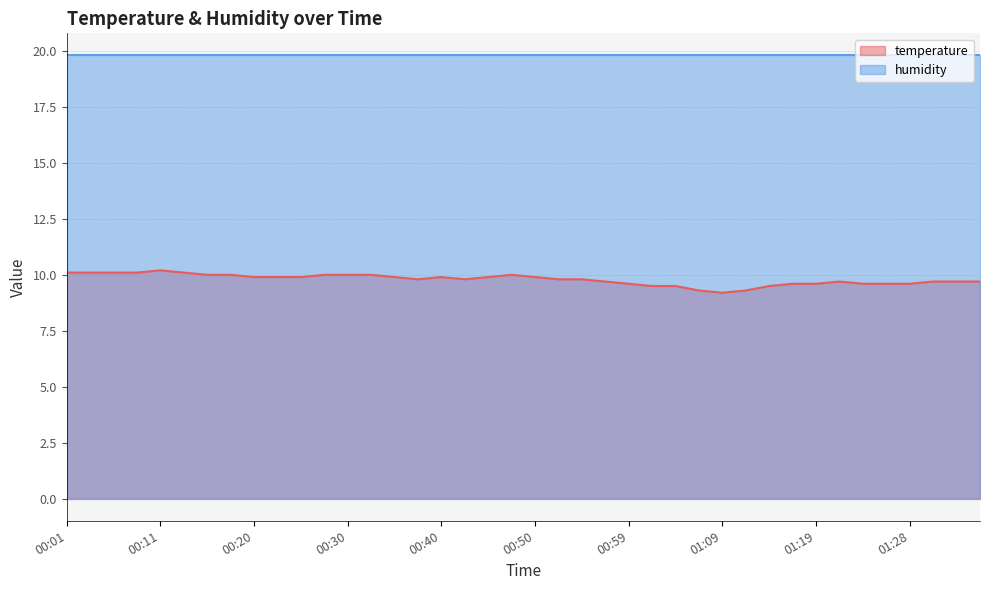

What is the value of the 32nd point from the left?

9.6